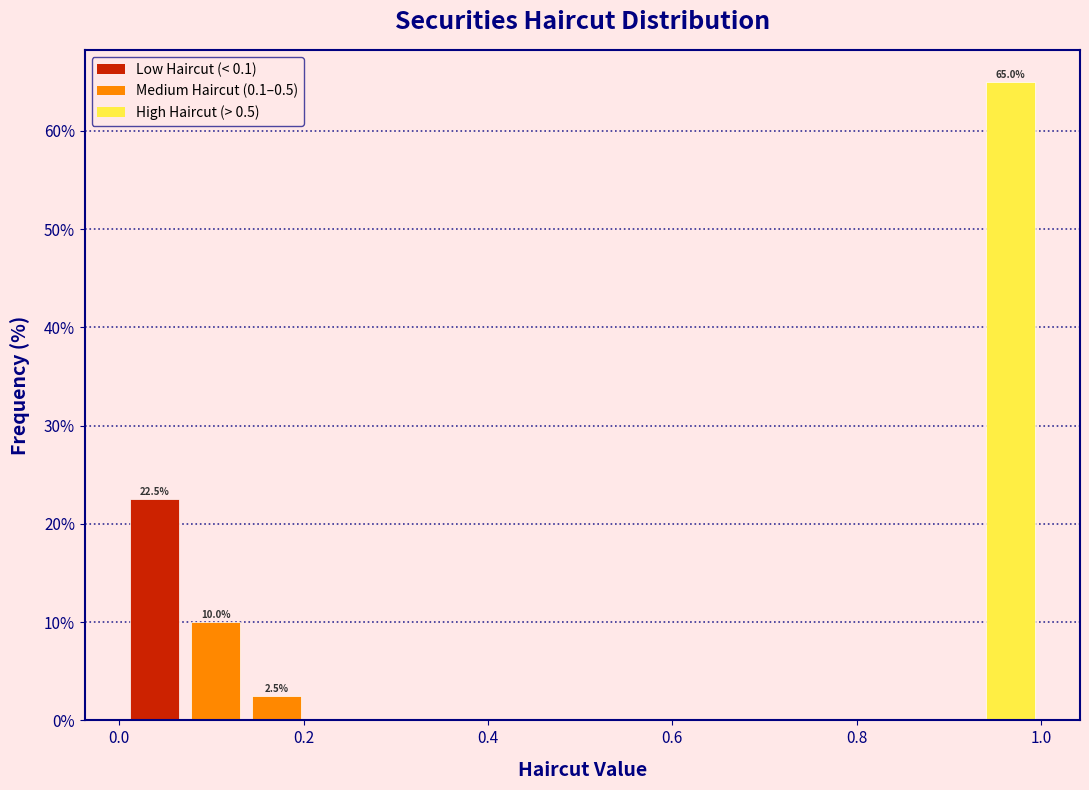

Around what value on the x-axis is the tallest bar? Give the approximate position of its centre, as read against the axis.

0.96